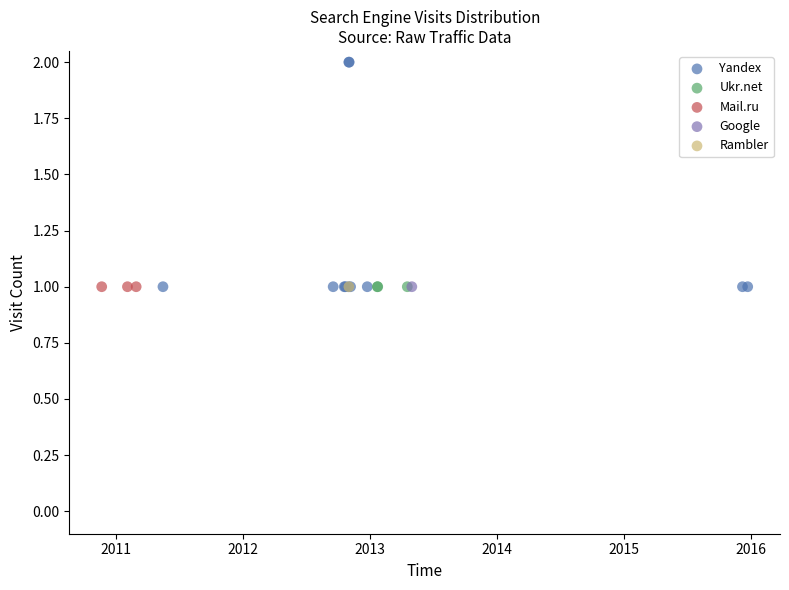

What are all the series names shown in the legend?

Yandex, Ukr.net, Mail.ru, Google, Rambler